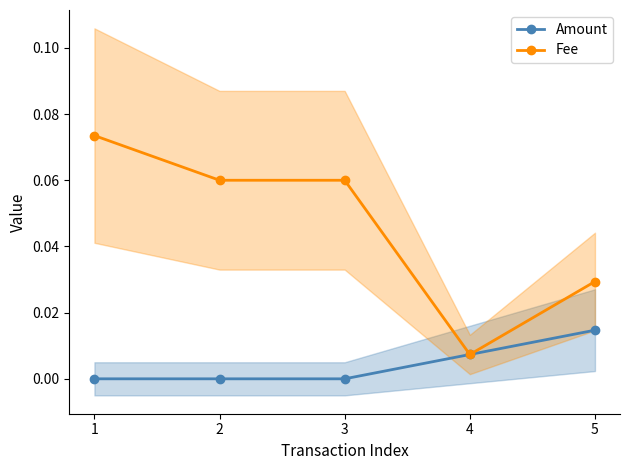

How many lines are shown in the chart?

2